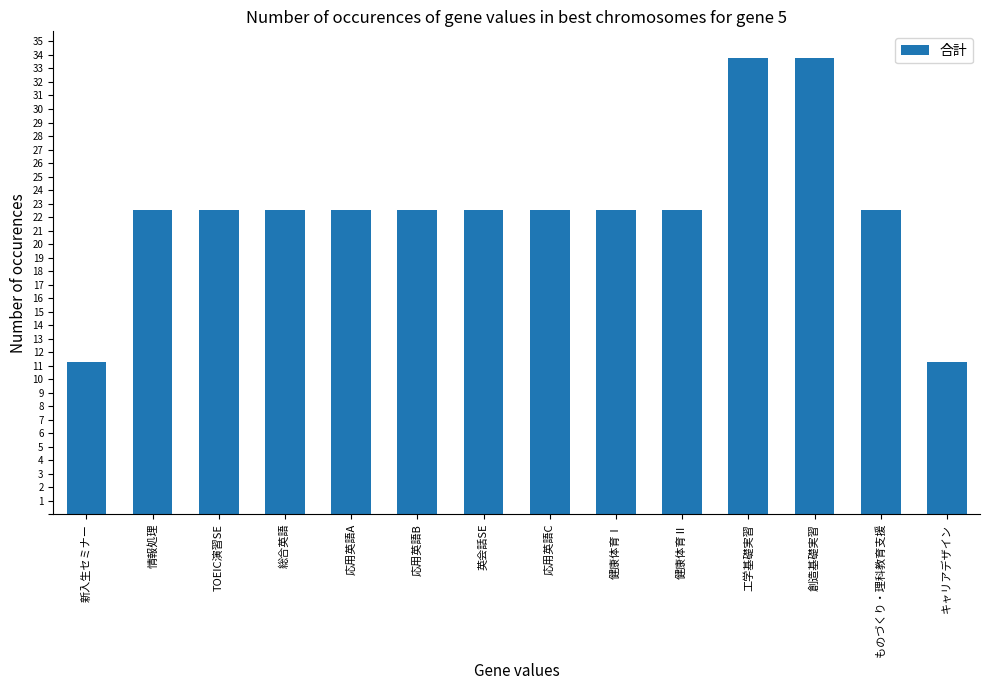

What is the greatest value displayed?

33.8